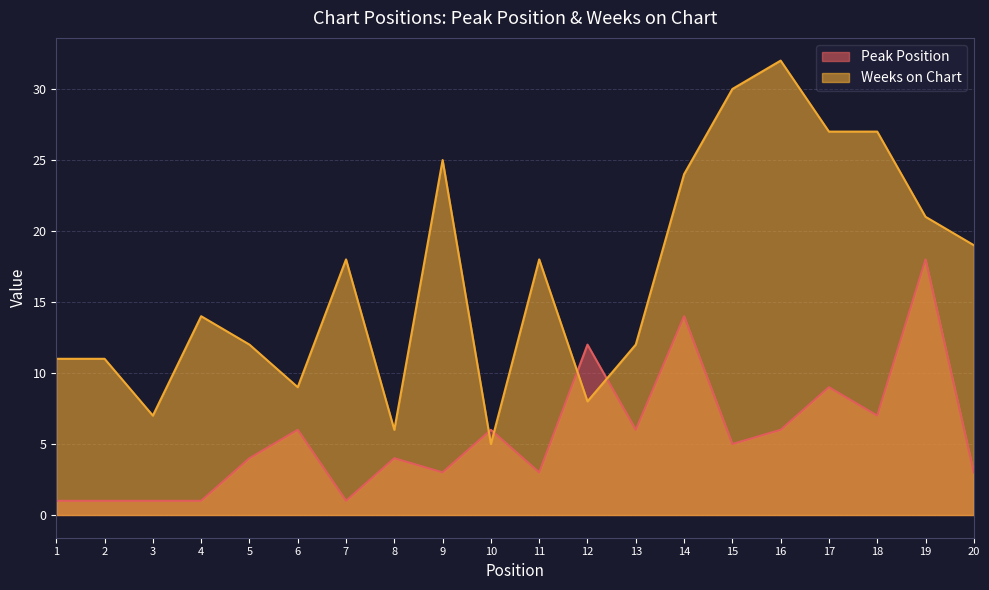

Which category has the highest value across all series?

16